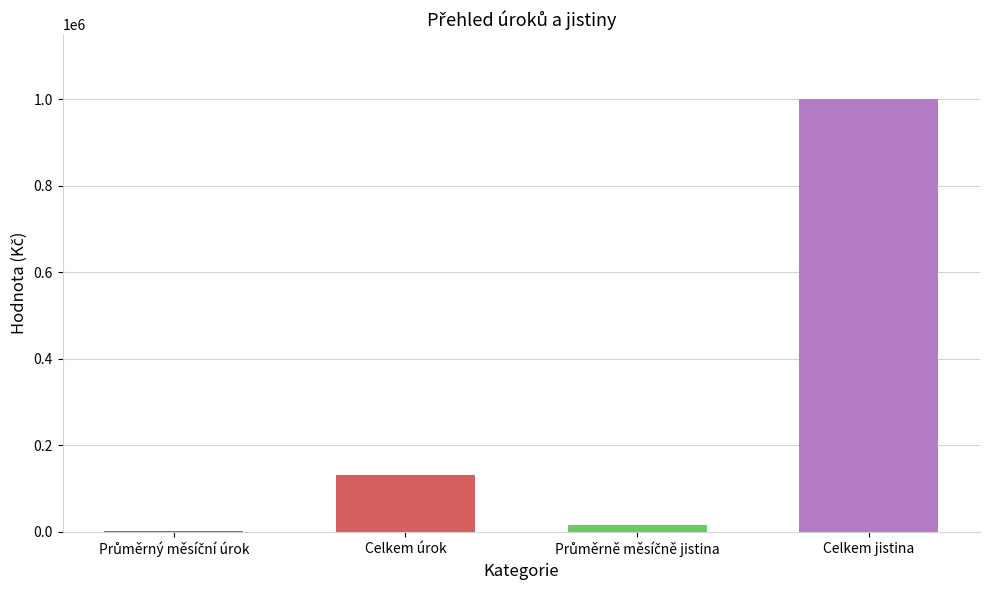

Which category has the highest value across all series?

Celkem jistina